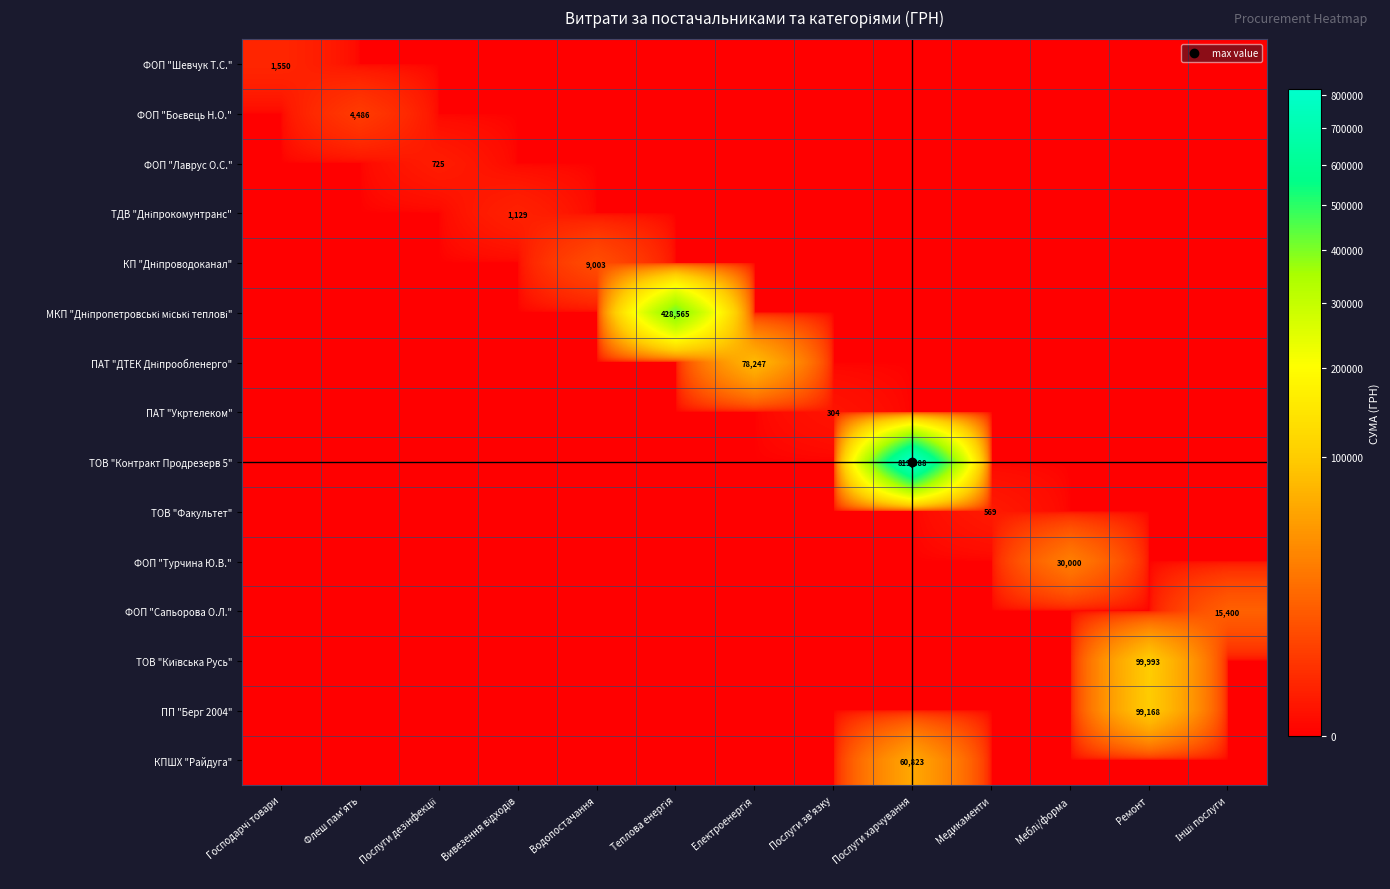

At how many categories does at least one series exceed 695525?

1